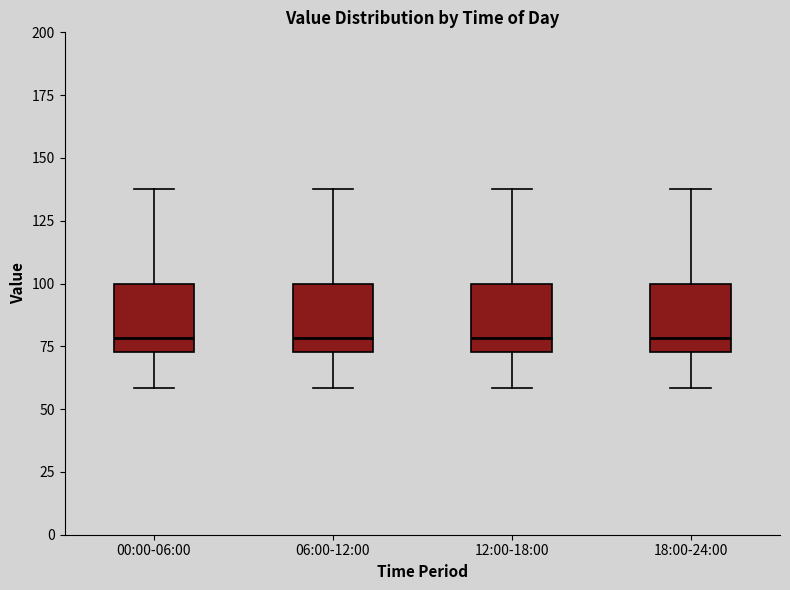

Reading left to right, transcribe this box plot: for each box, give where its median line is, the range the box spans, and where its two whiskers end, as read against the y-axis. The values are not printed on the chart, so give them approximately, as read against the axis.

00:00-06:00: median 80, box 75 to 100, whiskers 60 to 140
06:00-12:00: median 80, box 75 to 100, whiskers 60 to 140
12:00-18:00: median 80, box 75 to 100, whiskers 60 to 140
18:00-24:00: median 80, box 75 to 100, whiskers 60 to 140